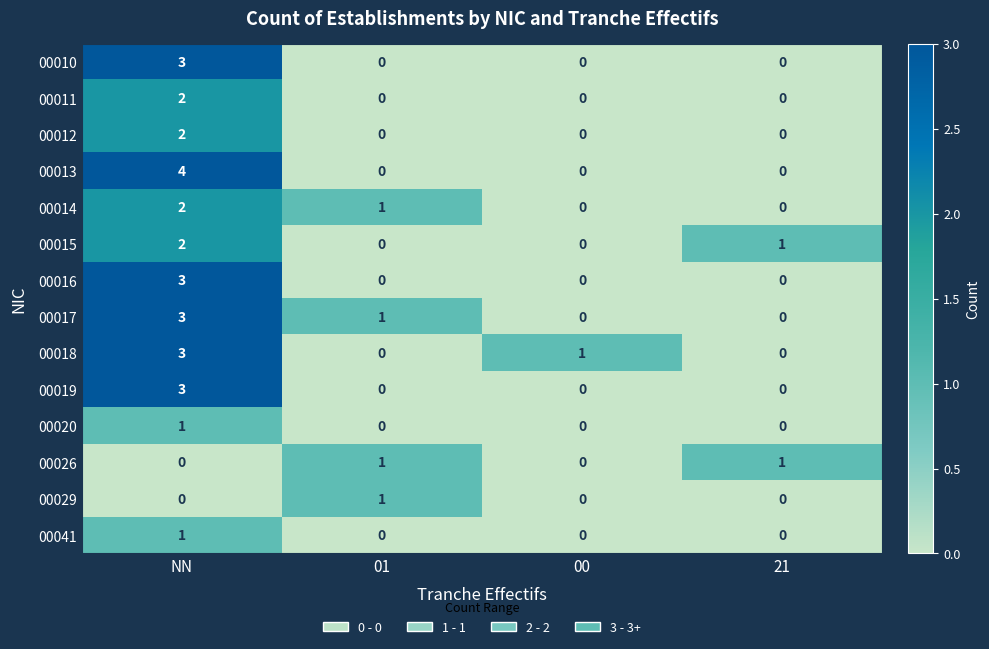

Which series has the widest spread of values?

00013